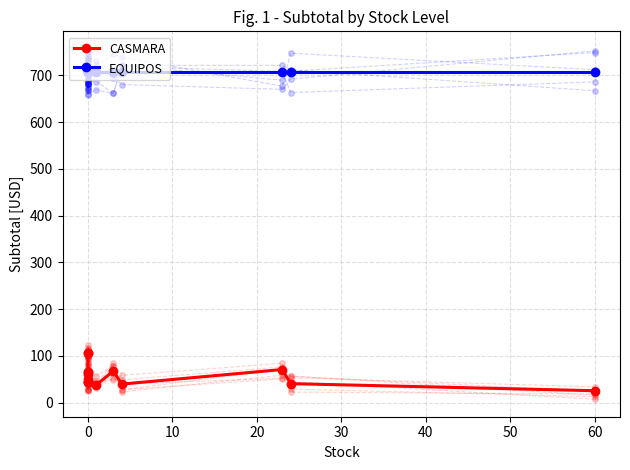

The value of EQUIPOS at 0 is 708.0. True or false?

True